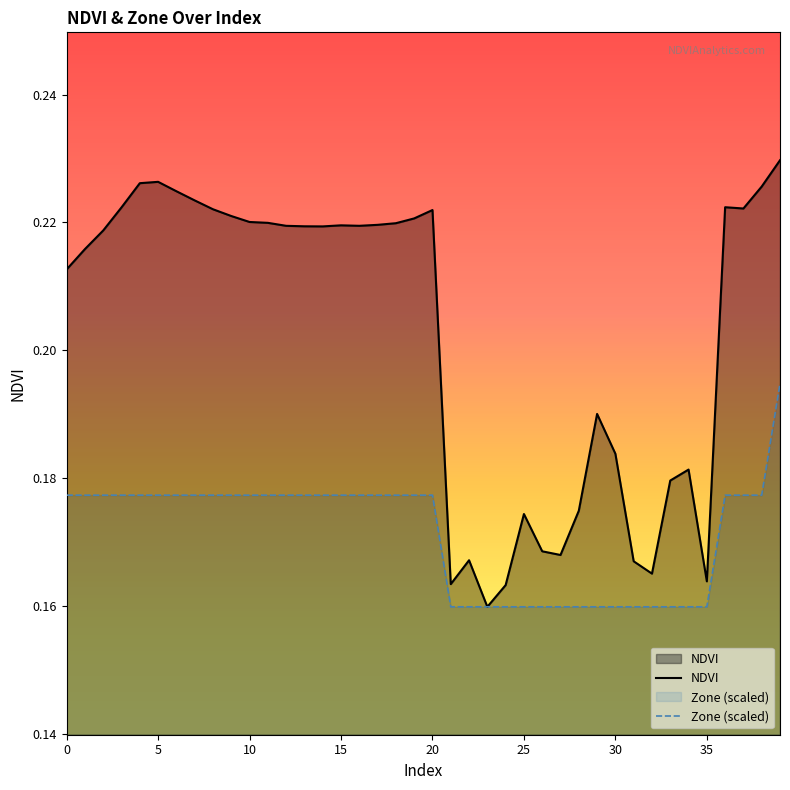

At which category is the sum across all series the highest?

39